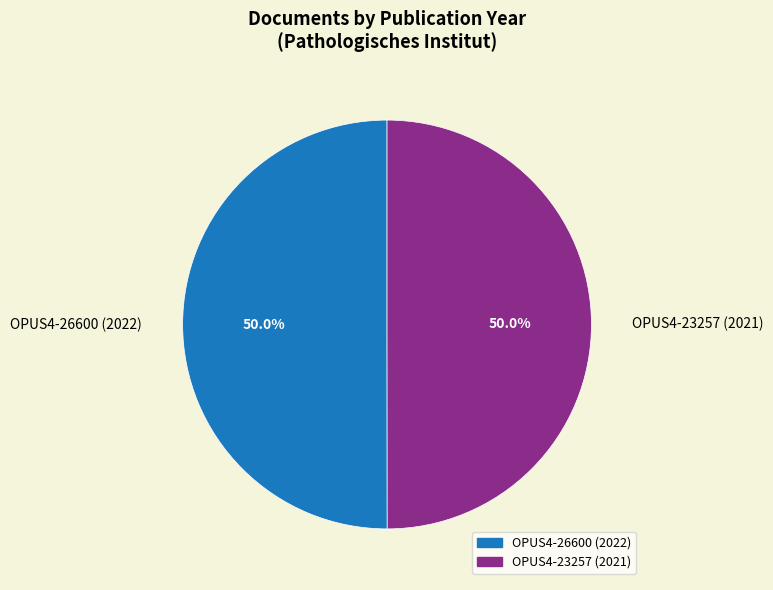

What is the ratio of the value at OPUS4-23257 (2021) to the value at OPUS4-26600 (2022)?

1.0